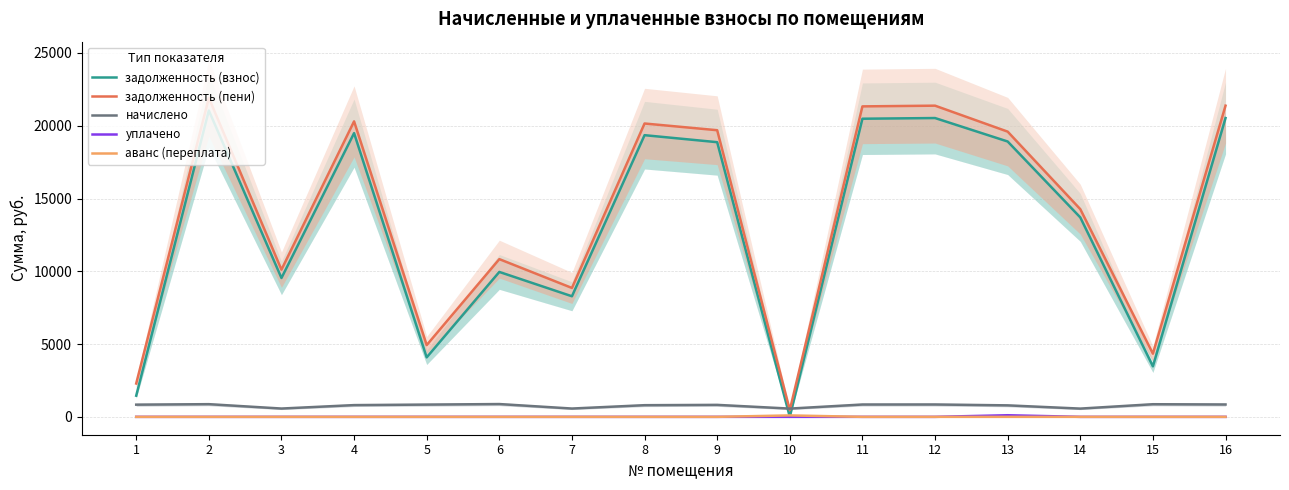

Which series has the largest range (max minus min)?

задолженность (пени)